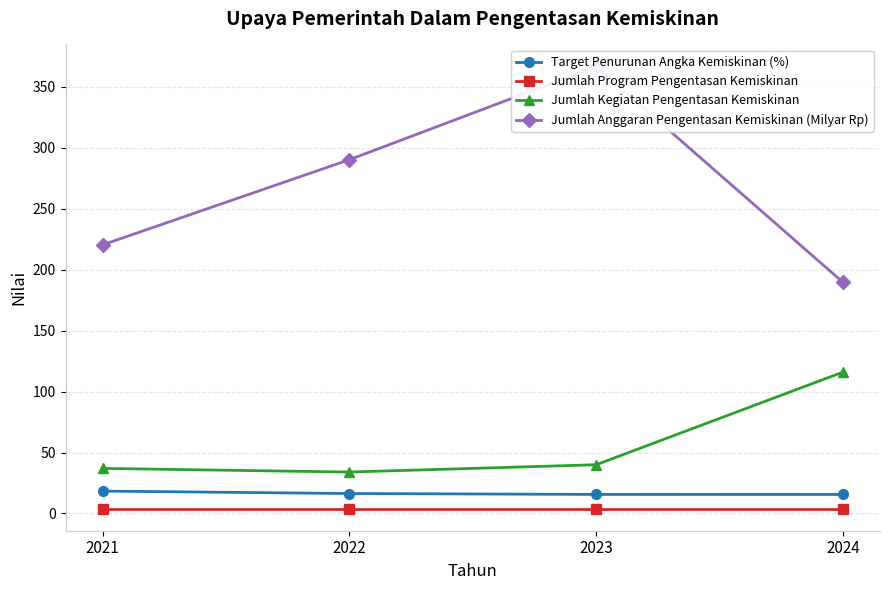

True or false: Target Penurunan Angka Kemiskinan (%) and Jumlah Anggaran Pengentasan Kemiskinan (Milyar Rp) cross at least once.

False